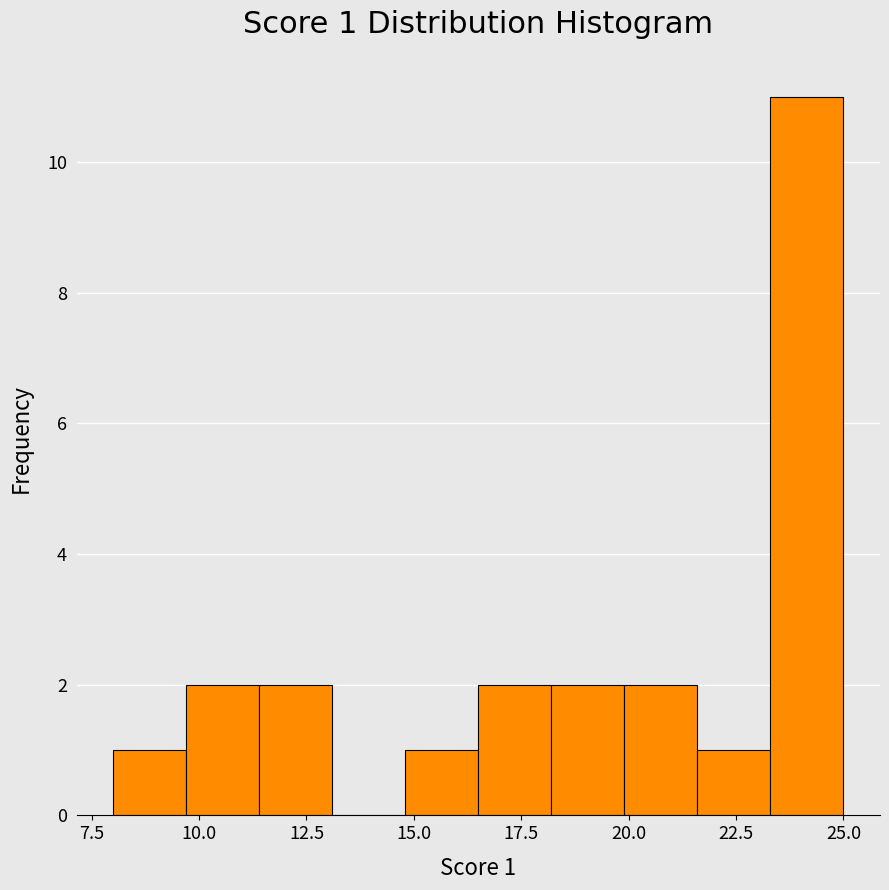

Read against the x-axis, roughly where is the centre of the tallest bar?

24.0